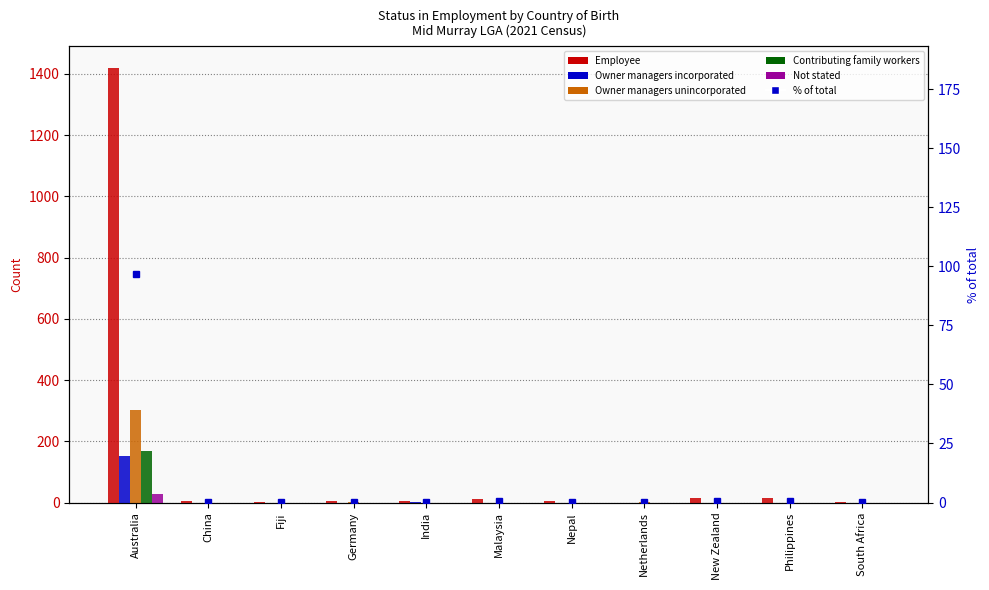

What is the difference between the highest and lowest values at China?

5.0